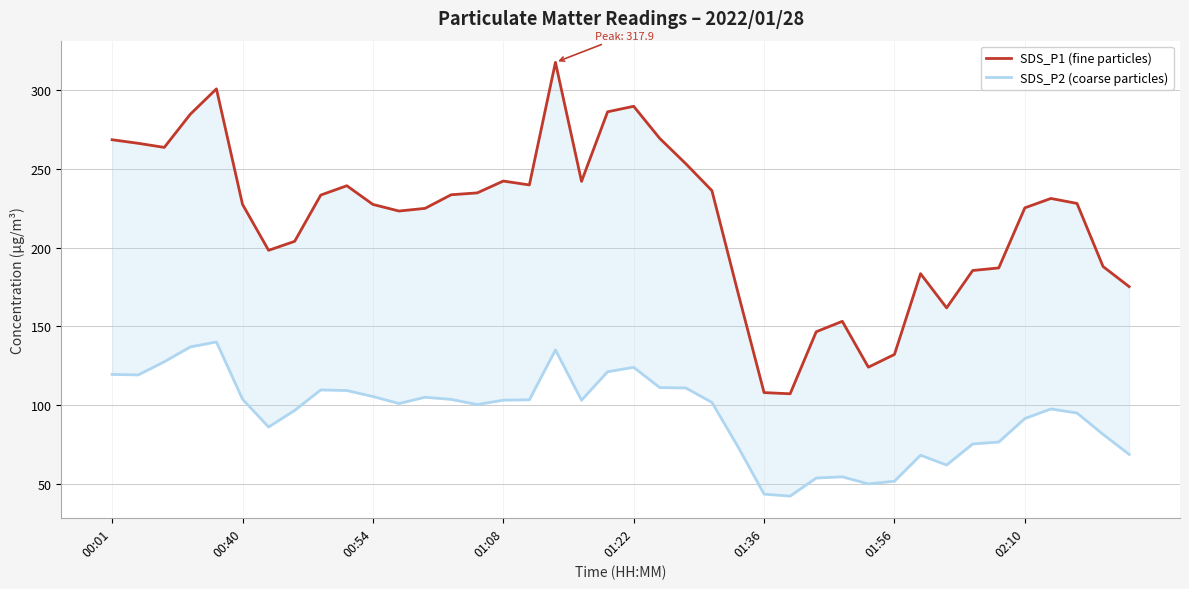

What is the sum of all SDS_P1 (fine particles) values?

8719.4